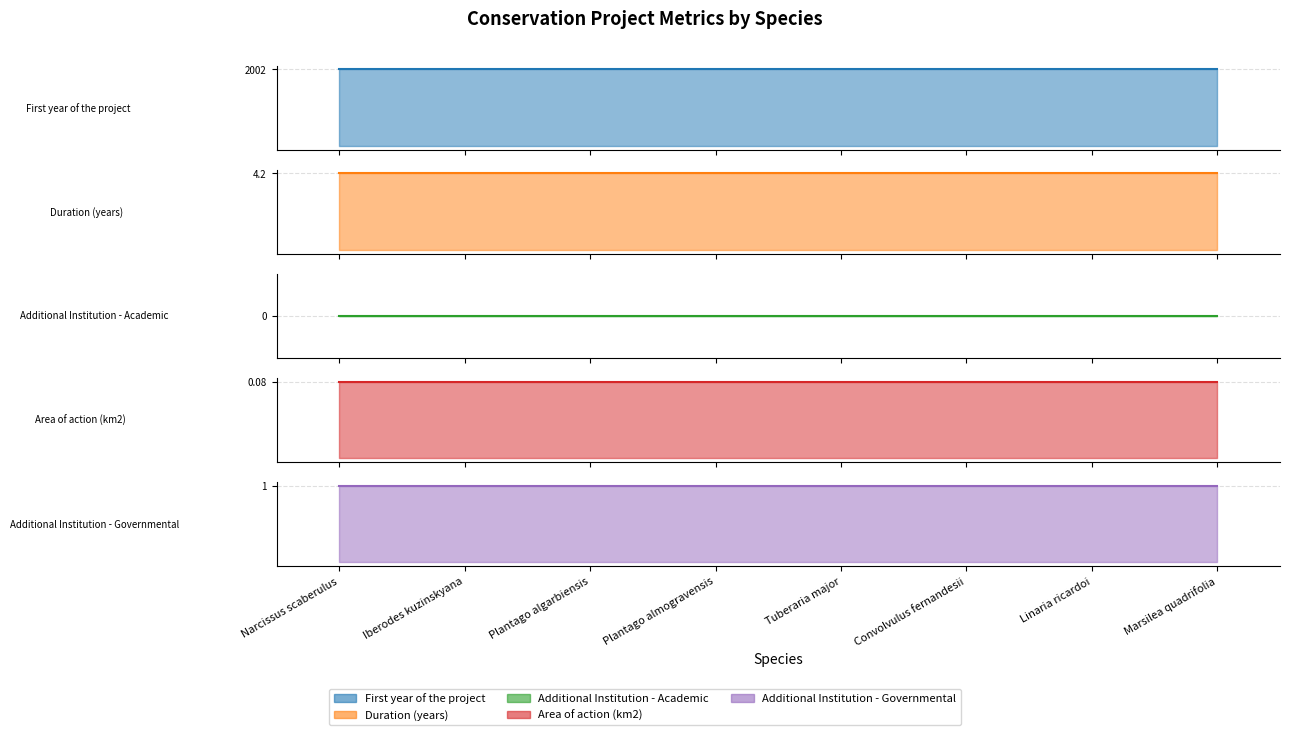

True or false: Duration (years) and First year of the project intersect in this chart.

False